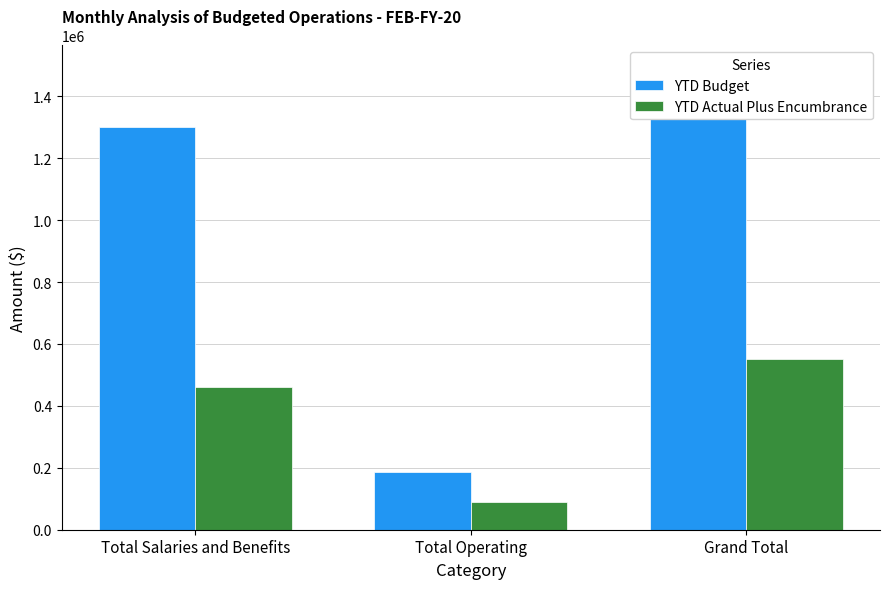

What is the approximate value of YTD Actual Plus Encumbrance at Total Operating?

88365.7